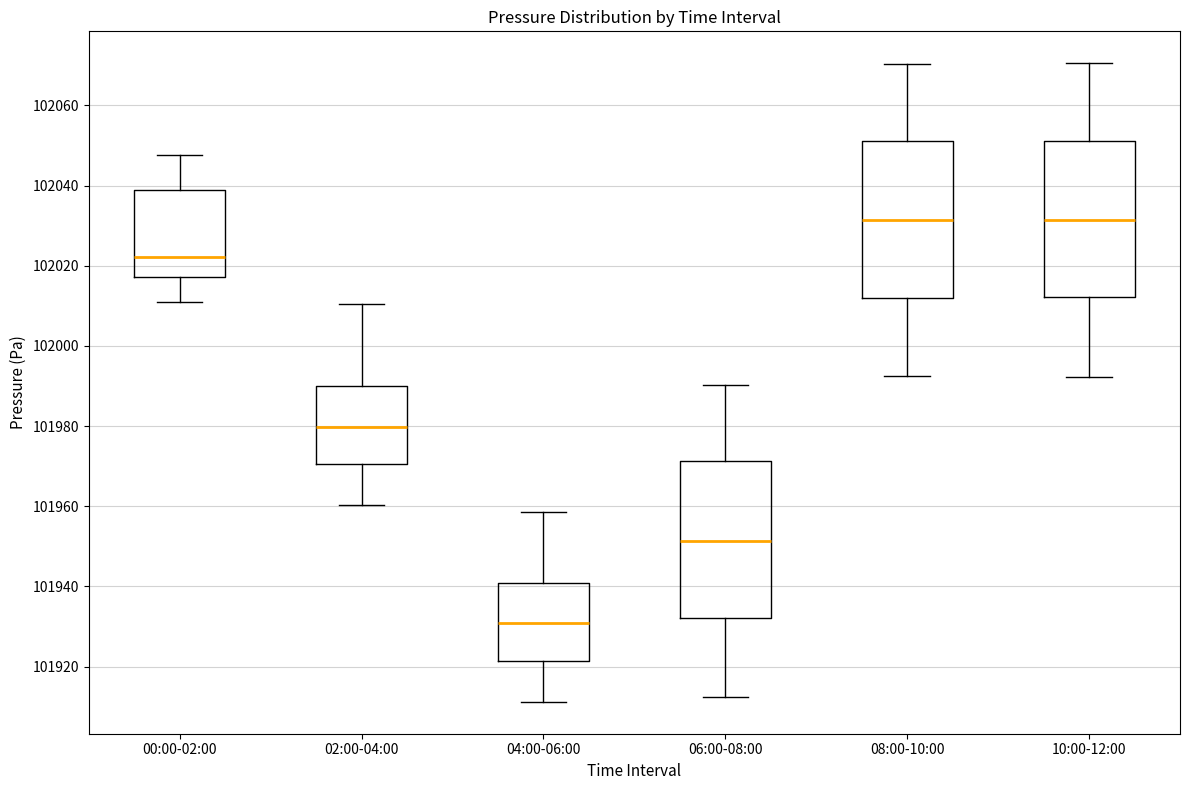

Which box has the lowest median line?

04:00-06:00